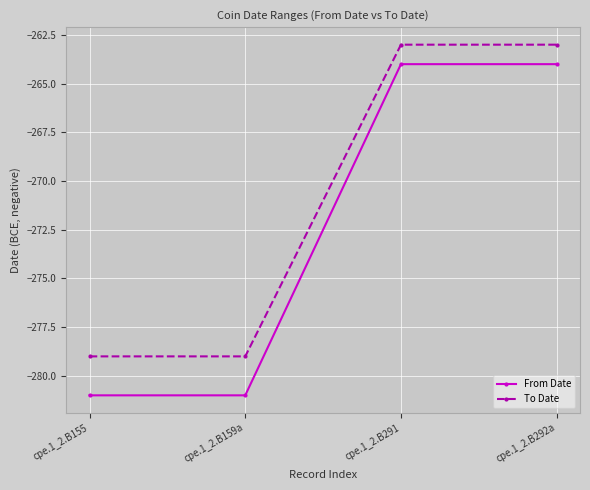

The From Date series shows -281 at cpe.1_2.B159a. True or false?

True